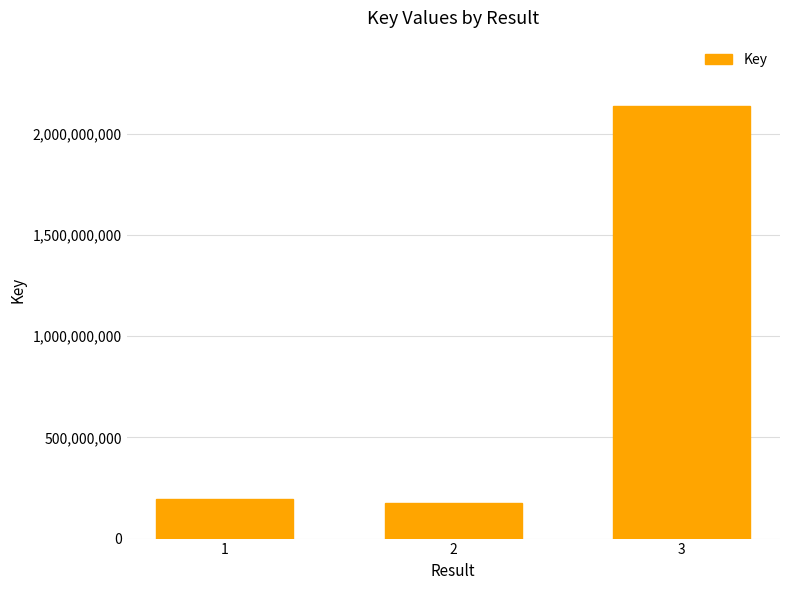

Between 2 and 3, which is larger?

3